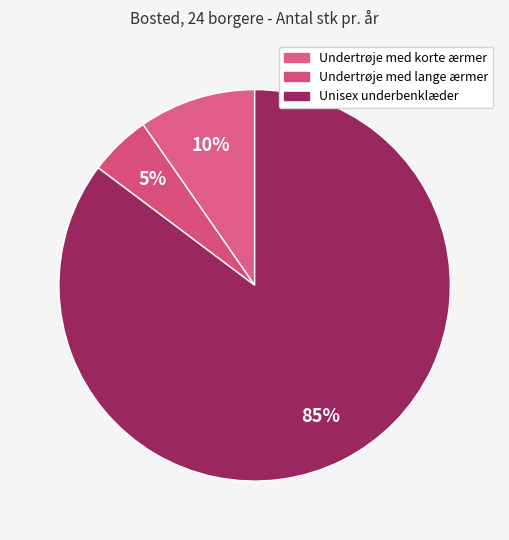

To the nearest percent, what portion does Undertrøje med lange ærmer represent?

5%